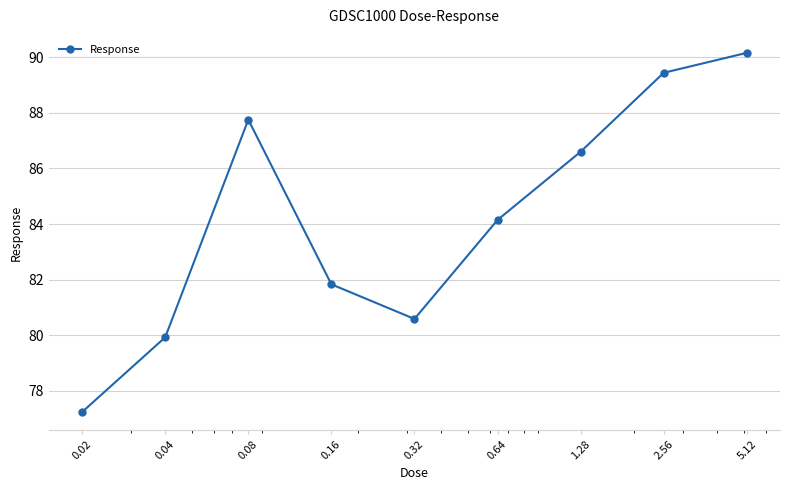

What is the value of the 3rd point from the left?

87.8